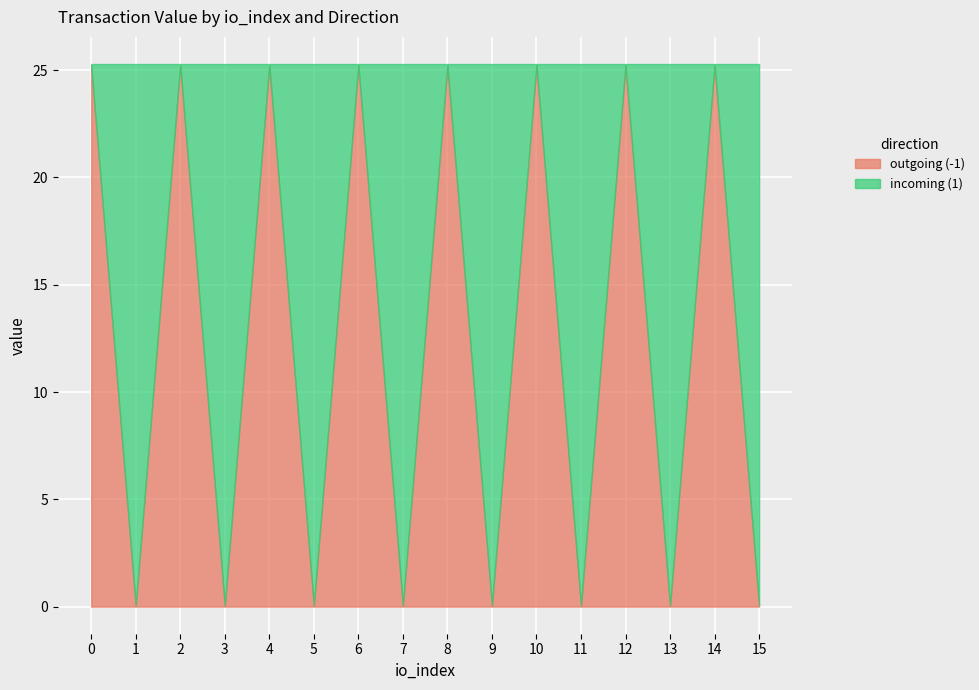

List the series in order of their peak value, highest first.

outgoing (-1), incoming (1)